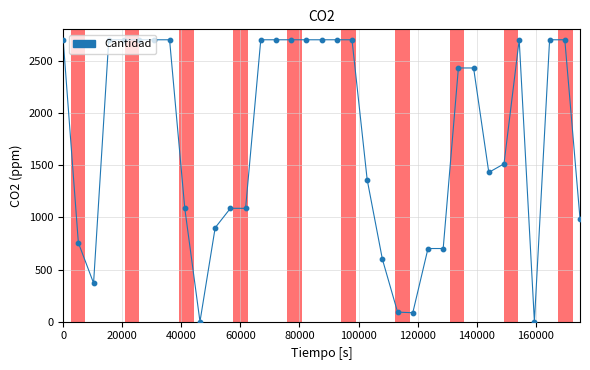

What is the maximum value shown in the chart?

2700.0